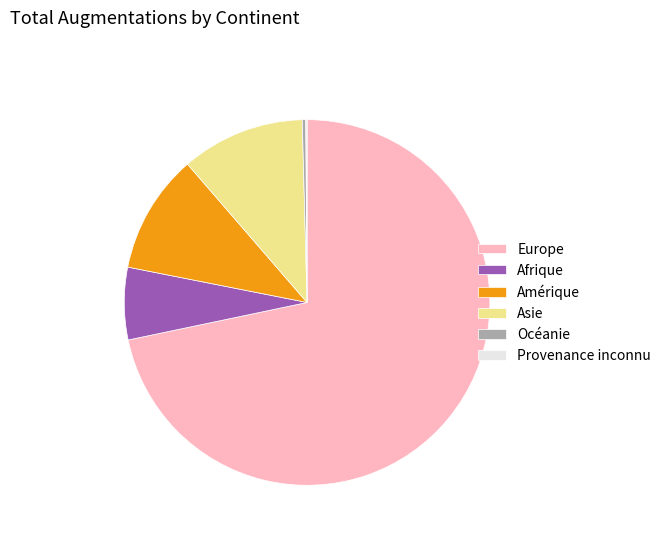

True or false: Europe accounts for 85% of the total.

False